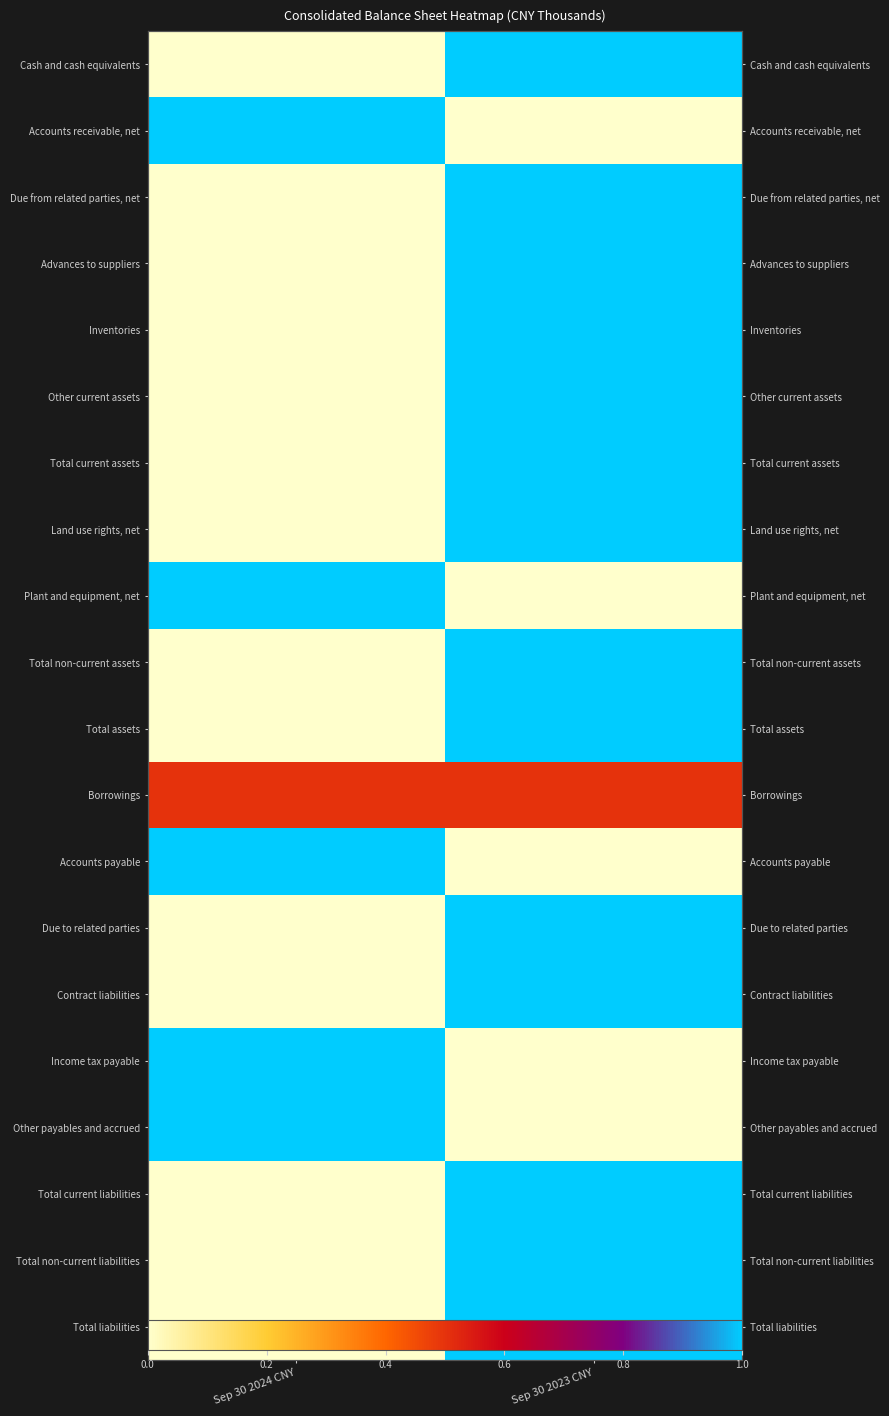

Rank the series at Sep 30 2023 CNY from highest to lowest value.

Cash and cash equivalents, Due from related parties, net, Advances to suppliers, Inventories, Other current assets, Total current assets, Land use rights, net, Total non-current assets, Total assets, Due to related parties, Contract liabilities, Total current liabilities, Total non-current liabilities, Total liabilities, Borrowings, Accounts receivable, net, Plant and equipment, net, Accounts payable, Income tax payable, Other payables and accrued